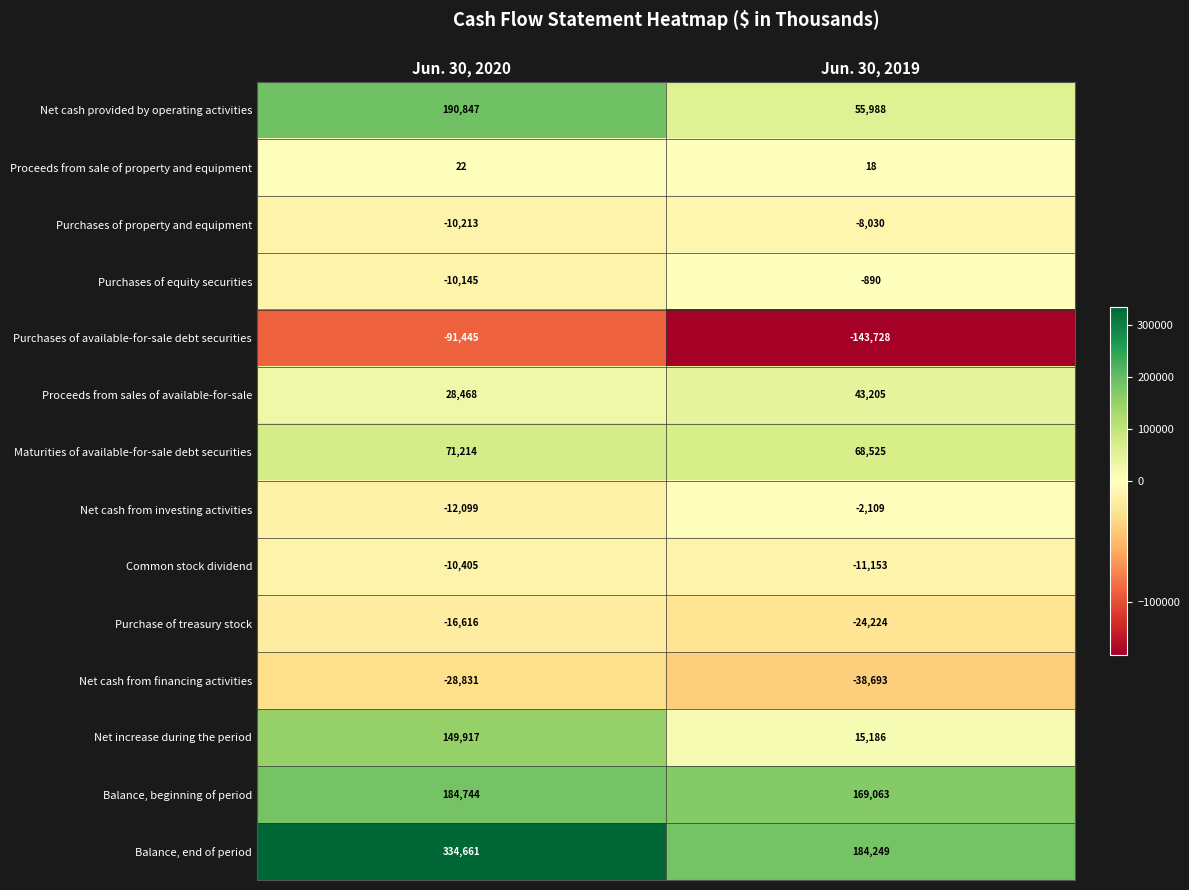

Reading left to right, transcribe all the data shown in this chart.

Net cash provided by operating activities: 190847	55988
Proceeds from sale of property and equipment: 22	18
Purchases of property and equipment: -10213	-8030
Purchases of equity securities: -10145	-890
Purchases of available-for-sale debt securities: -91445	-143728
Proceeds from sales of available-for-sale: 28468	43205
Maturities of available-for-sale debt securities: 71214	68525
Net cash from investing activities: -12099	-2109
Common stock dividend: -10405	-11153
Purchase of treasury stock: -16616	-24224
Net cash from financing activities: -28831	-38693
Net increase during the period: 149917	15186
Balance, beginning of period: 184744	169063
Balance, end of period: 334661	184249